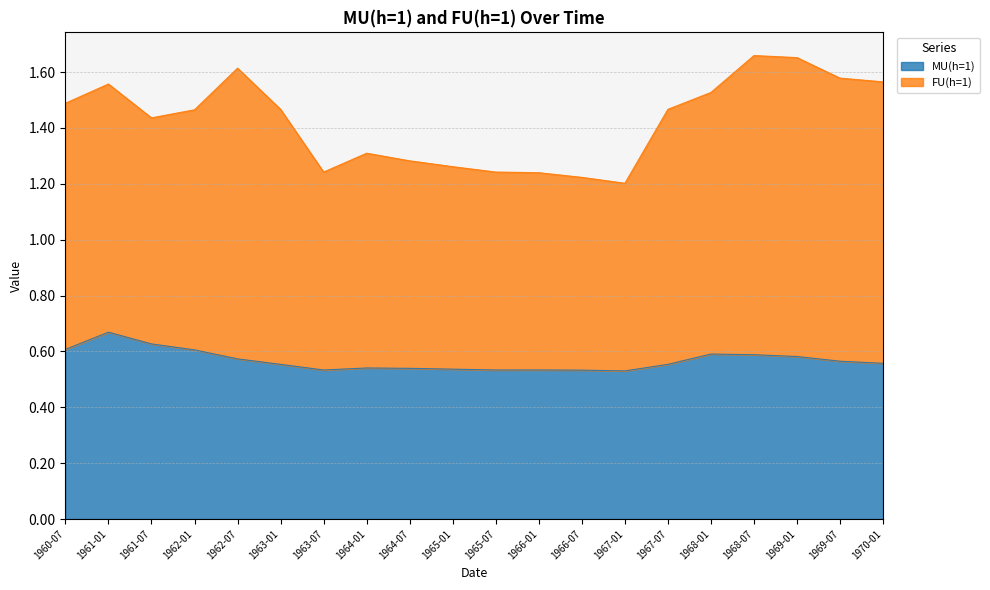

What is the difference between the maximum and minimum values?

0.1